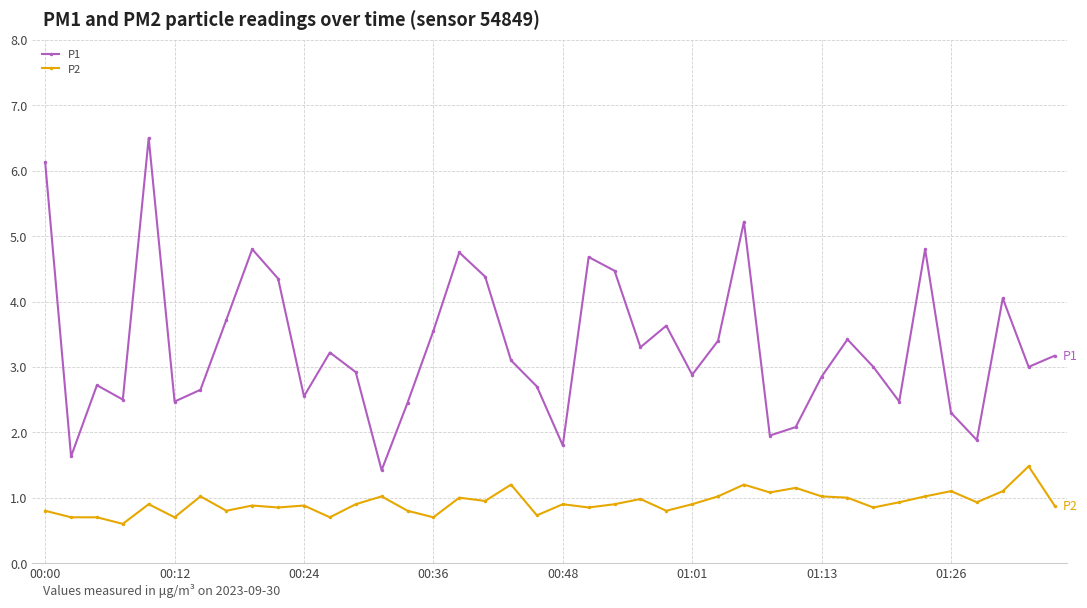

Which series has the largest total across all categories?

P1